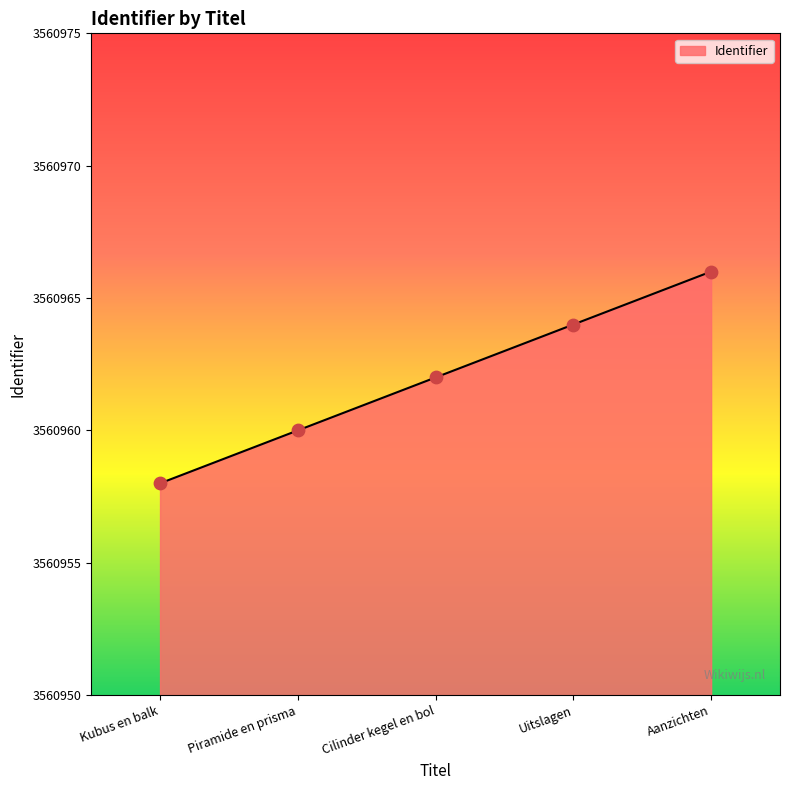

What is the ratio of the value at Piramide en prisma to the value at Aanzichten?

1.0